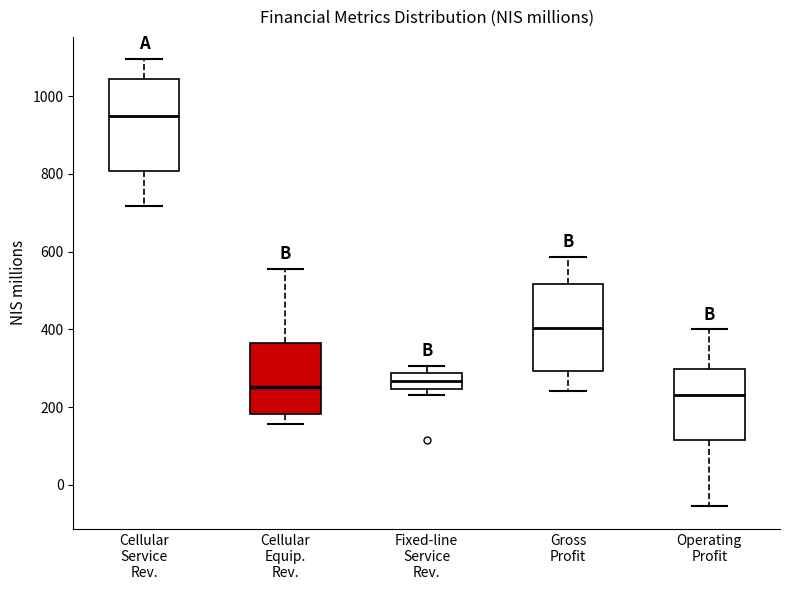

Reading left to right, transcribe this box plot: for each box, give where its median line is, the range the box spans, and where its two whiskers end, as read against the y-axis. The values are not printed on the chart, so give them approximately, as read against the axis.

Cellular Service Rev.: median 940, box 800 to 1040, whiskers 720 to 1100
Cellular Equip. Rev.: median 260, box 180 to 360, whiskers 160 to 560
Fixed-line Service Rev.: median 260, box 240 to 280, whiskers 240 (just below the box's lower edge) to 300
Gross Profit: median 400, box 300 to 520, whiskers 240 to 580
Operating Profit: median 240, box 120 to 300, whiskers -60 to 400